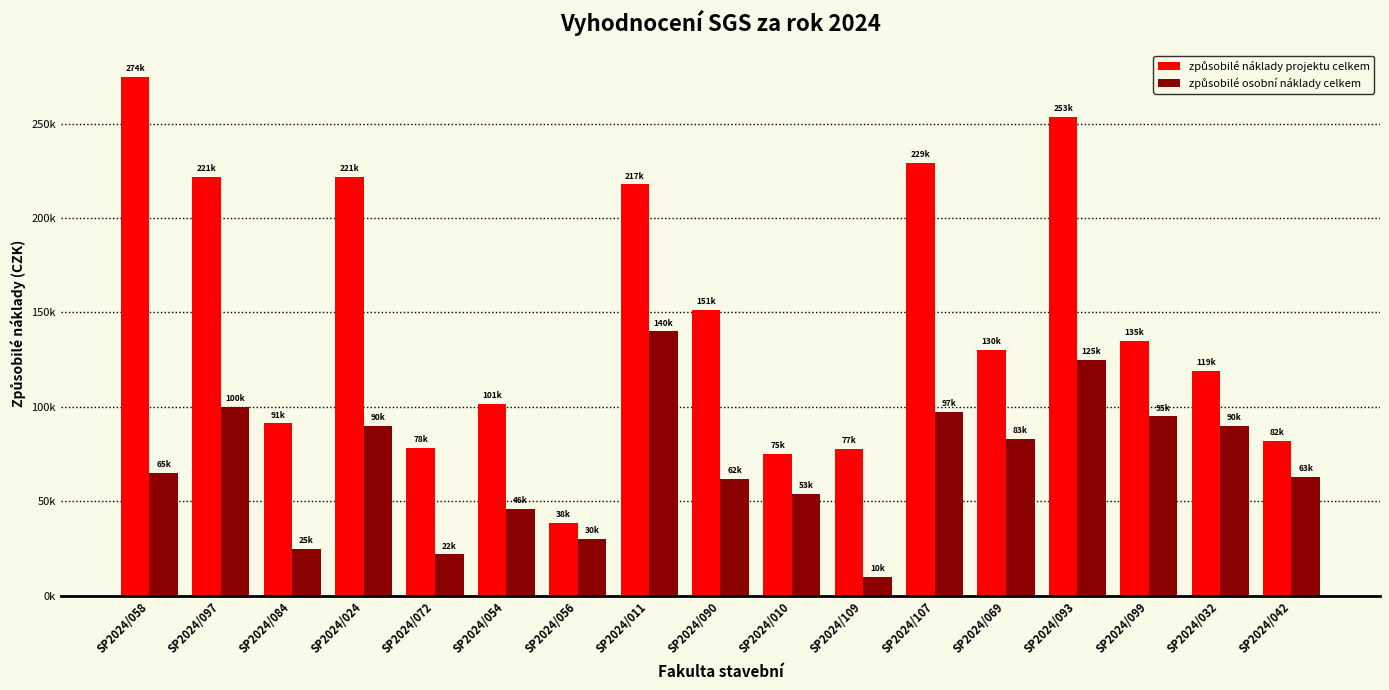

True or false: způsobilé náklady projektu celkem has a value of 91300 at SP2024/084.

True